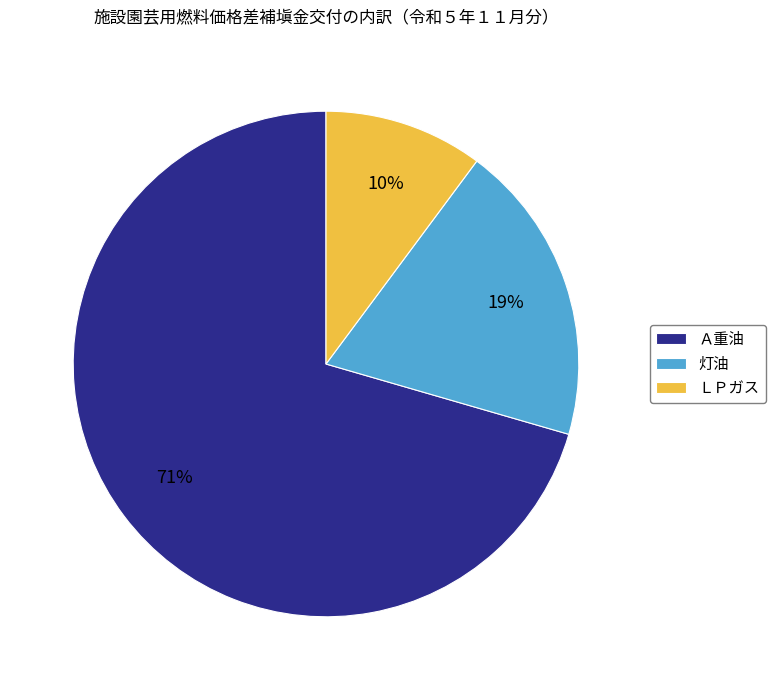

Is there any slice that represents more than half of the pie?

Yes